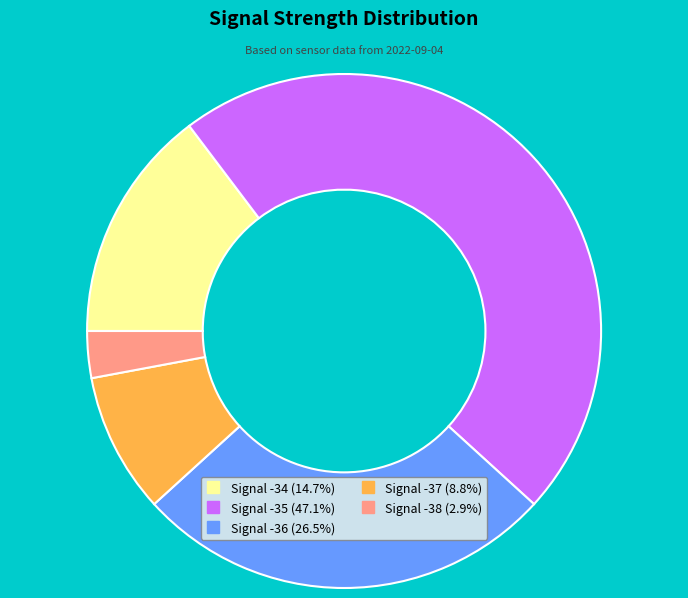

Does any single category account for the majority?

No